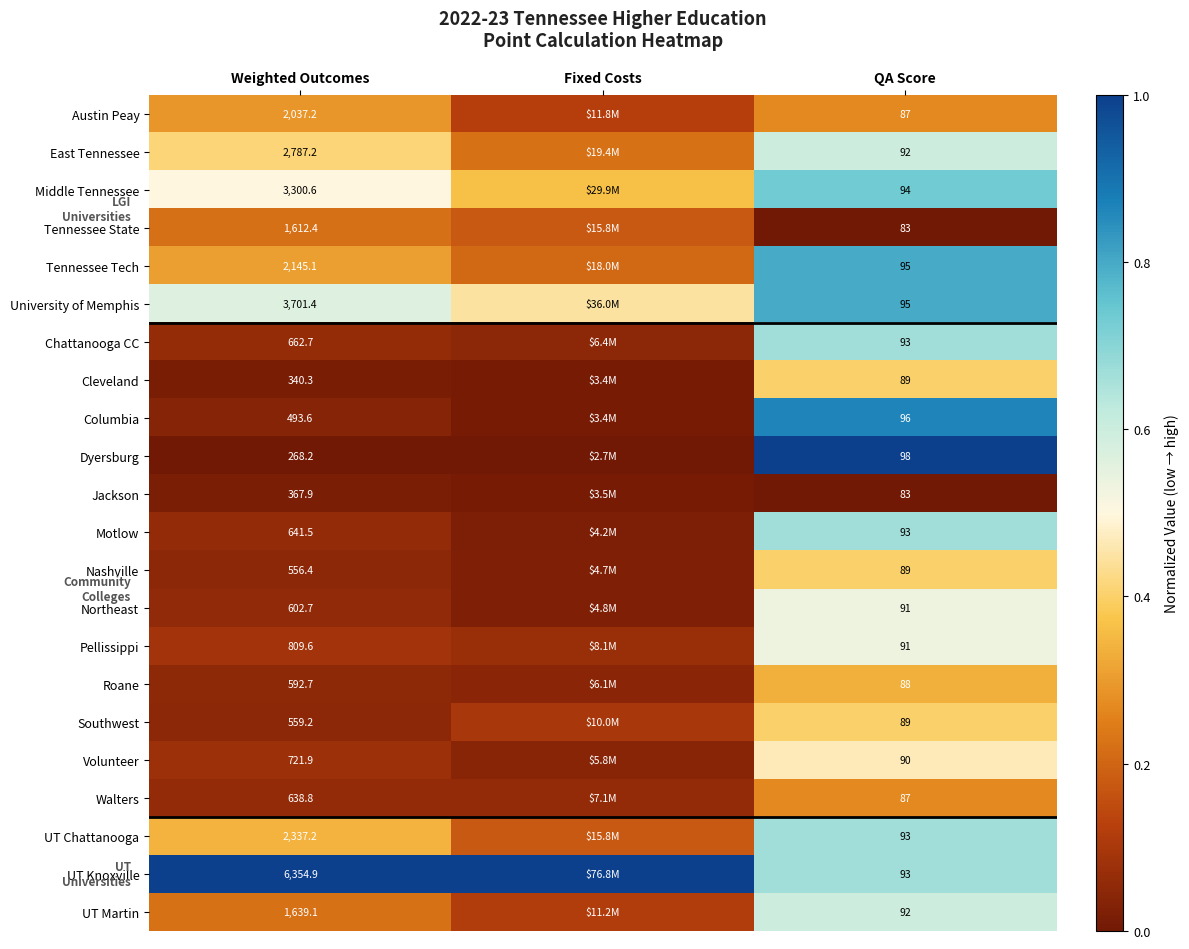

At Weighted Outcomes, list the series in order from smallest to largest.

Dyersburg, Cleveland, Jackson, Columbia, Nashville, Southwest, Roane, Northeast, Walters, Motlow, Chattanooga CC, Volunteer, Pellissippi, Tennessee State, UT Martin, Austin Peay, Tennessee Tech, UT Chattanooga, East Tennessee, Middle Tennessee, University of Memphis, UT Knoxville